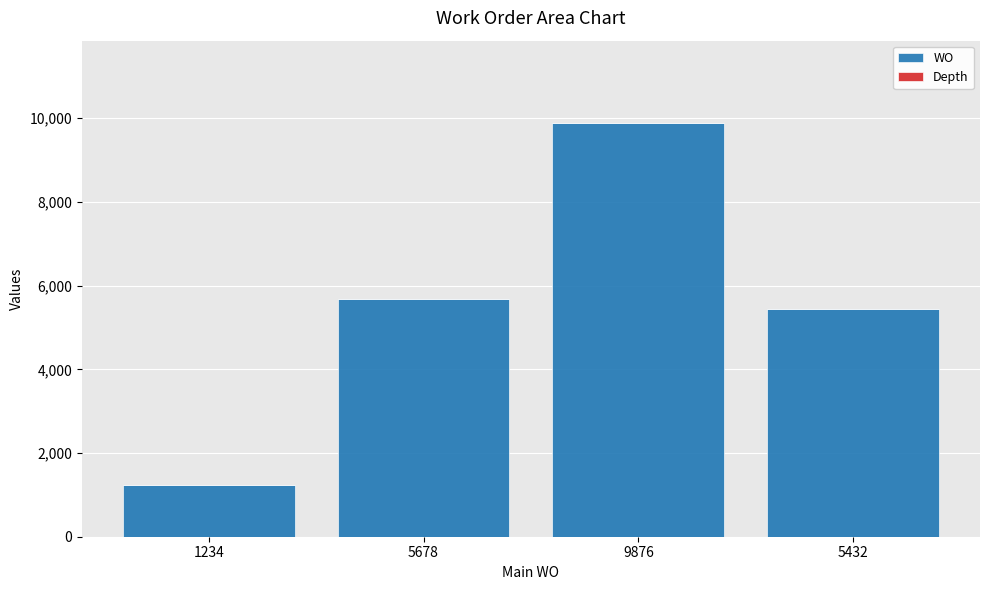

At which label does WO reach its peak?

9876